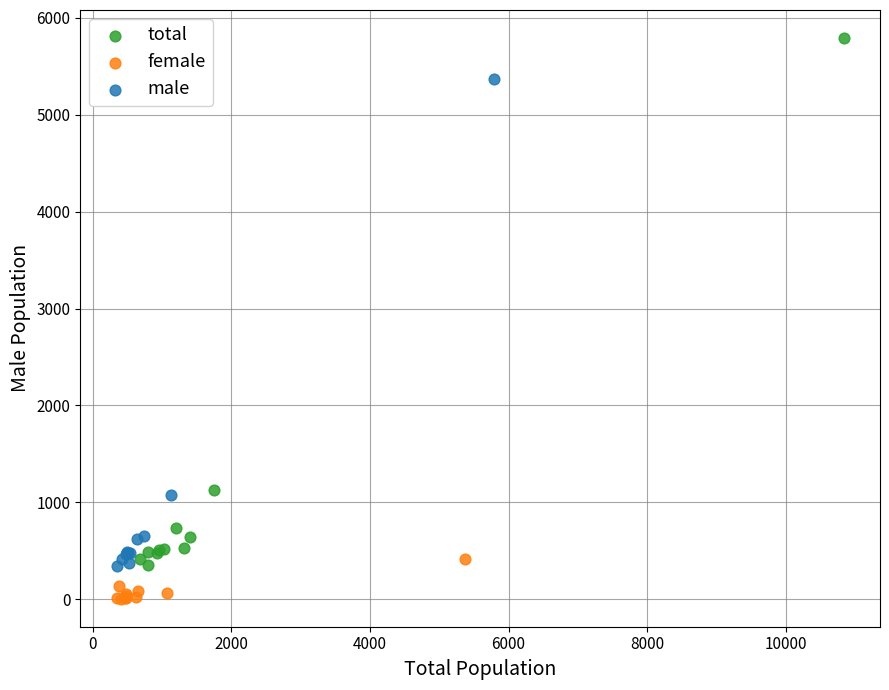

What are all the series names shown in the legend?

total, female, male